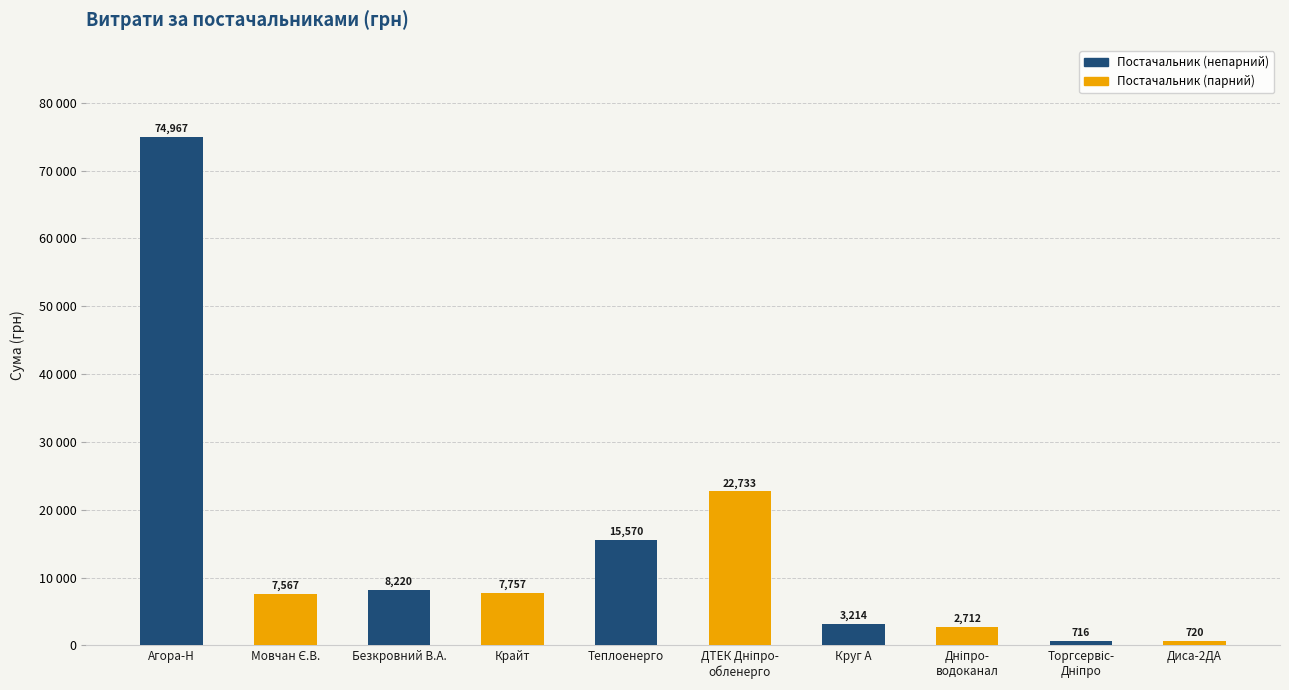

Does the chart contain any negative values?

No